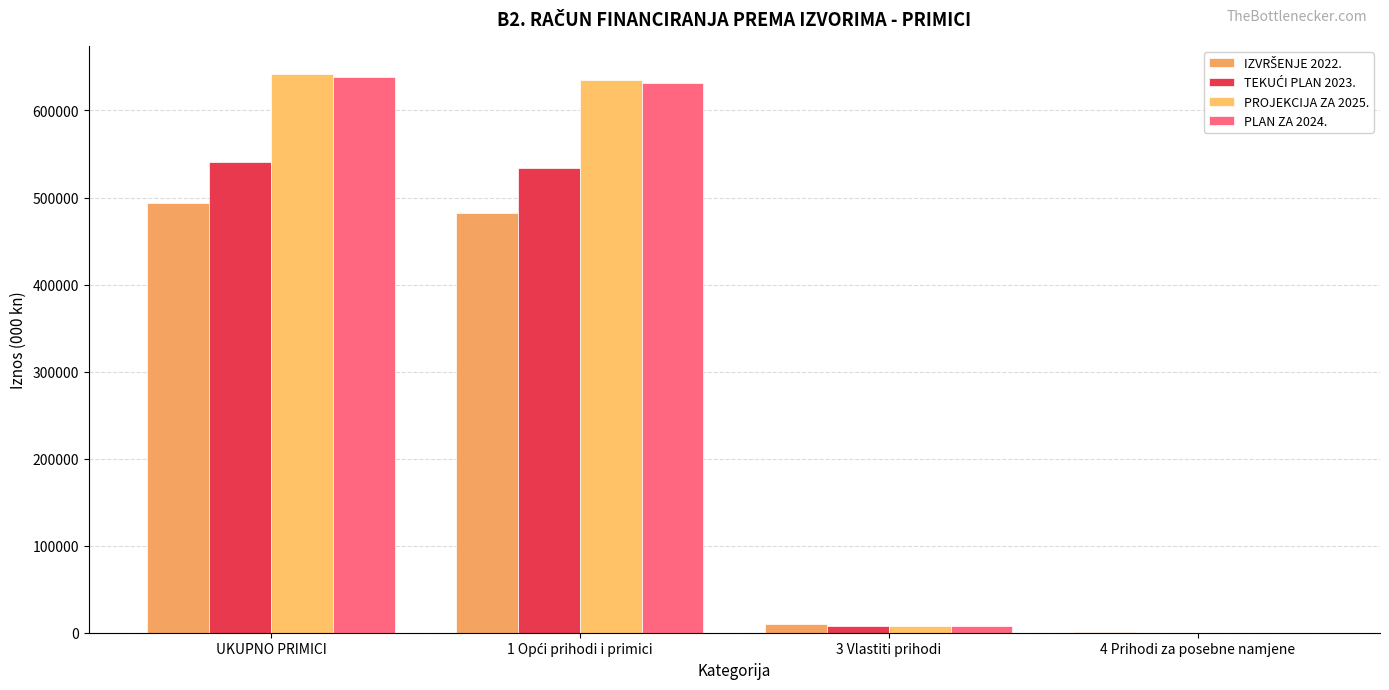

Reading left to right, transcribe all the data shown in this chart.

IZVRŠENJE 2022.: 493295.4	482413.8	10125.1	756.5
TEKUĆI PLAN 2023.: 540807.7	533607.5	7200.2	0.0
PROJEKCIJA ZA 2025.: 642181.0	634531.0	7650.0	0.0
PLAN ZA 2024.: 638781.0	631131.0	7650.0	0.0